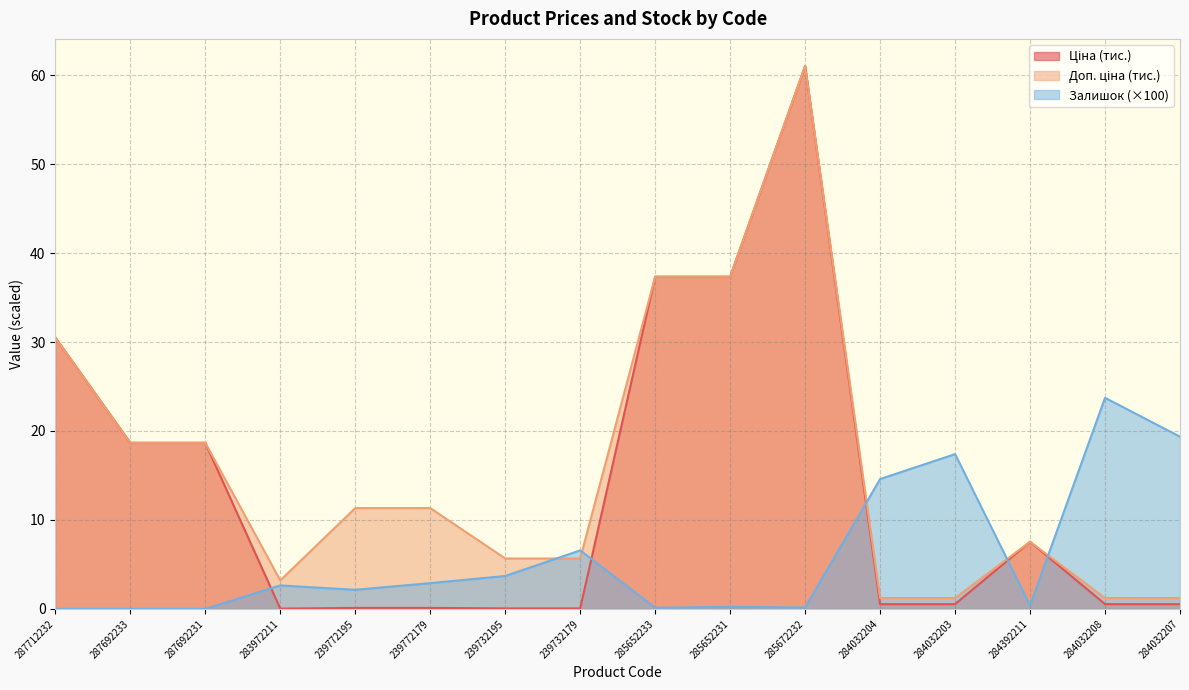

How many data points in Залишок are above 2?

9